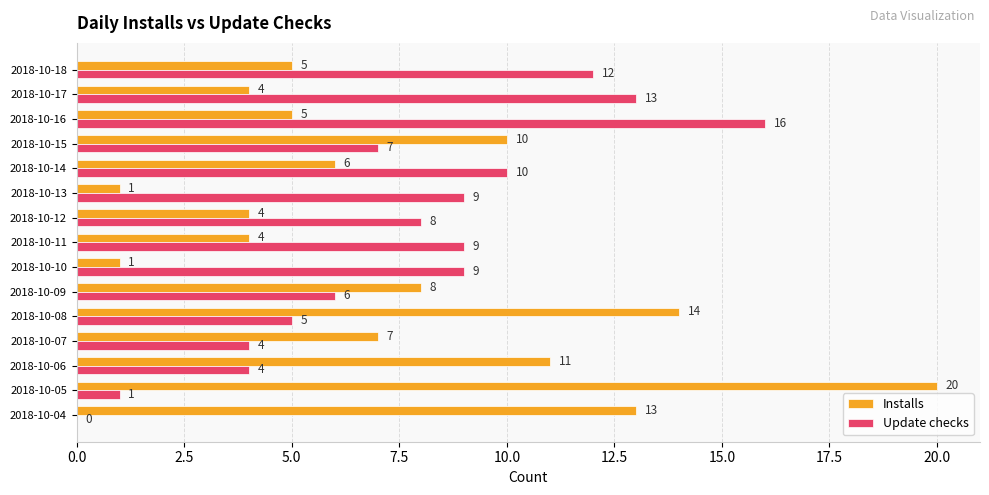

The value of Installs at 2018-10-14 is 6. True or false?

True